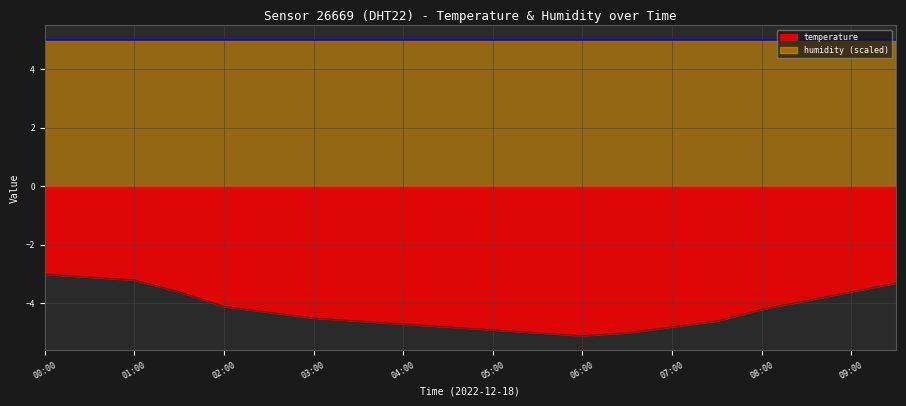

True or false: the data shows -6.9 at 04:30.

False